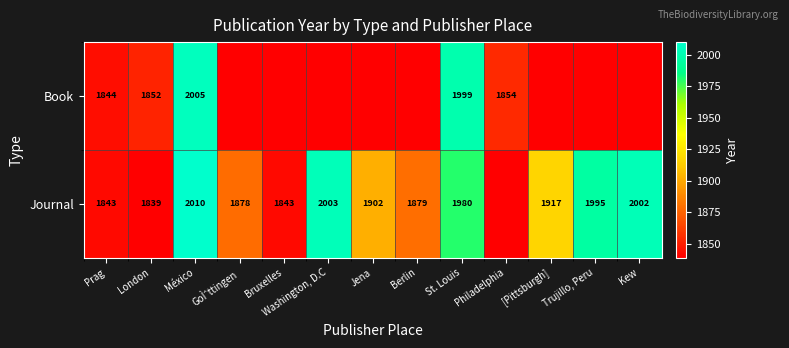

Is the value of Journal at Washington, D.C greater than the value of Book at Prag?

Yes